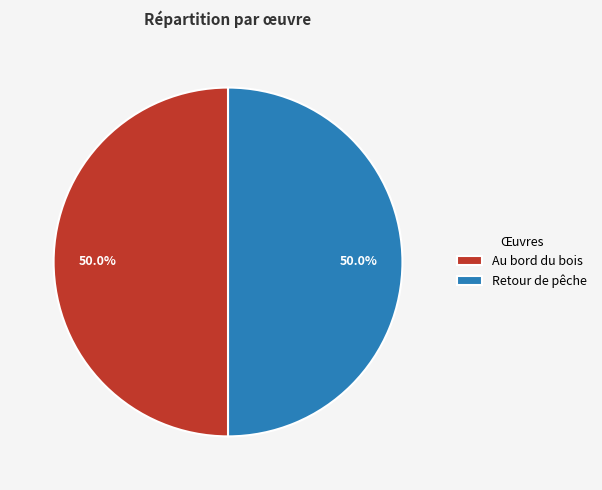

To the nearest percent, what portion does Retour de pêche represent?

50%